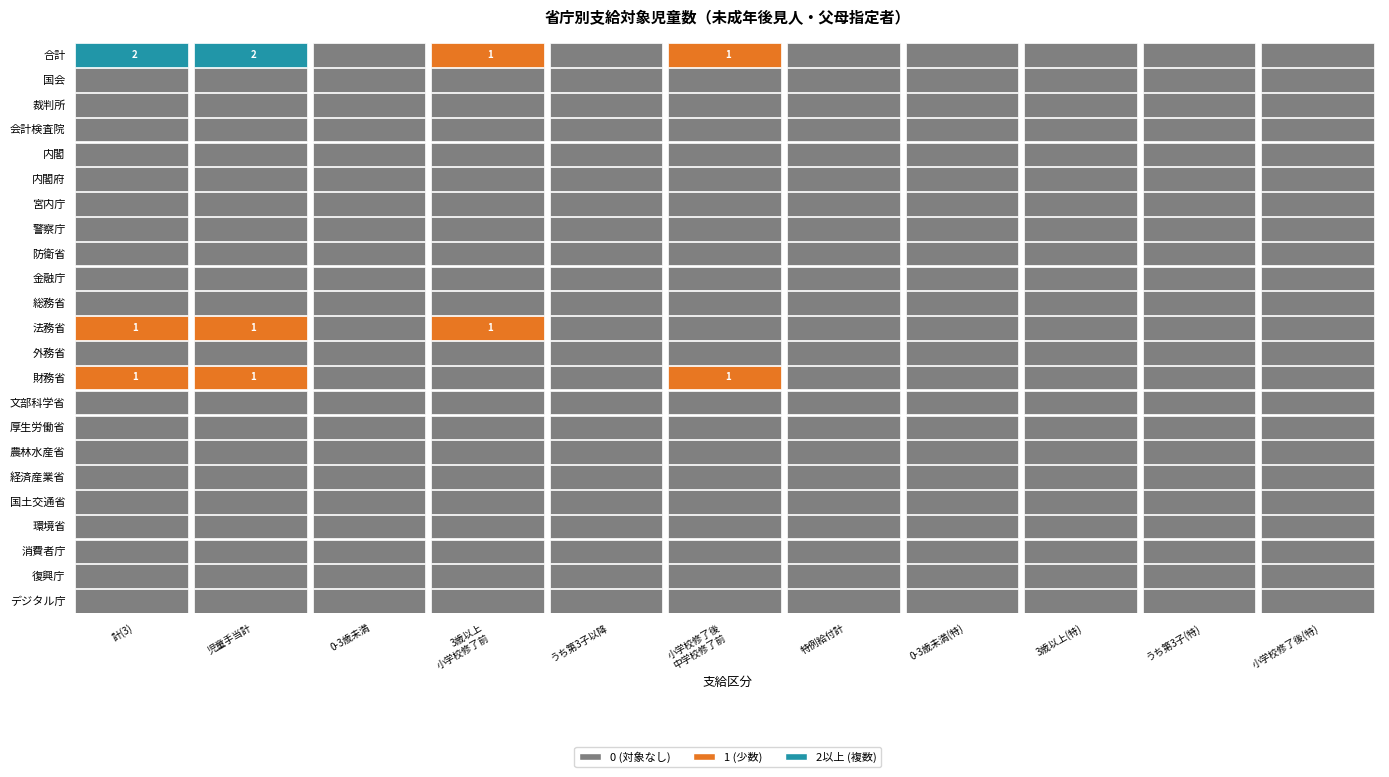

Rank the series by their maximum value, from lowest to highest.

国会, 裁判所, 会計検査院, 内閣, 内閣府, 宮内庁, 警察庁, 防衛省, 金融庁, 総務省, 外務省, 文部科学省, 厚生労働省, 農林水産省, 経済産業省, 国土交通省, 環境省, 消費者庁, 復興庁, デジタル庁, 法務省, 財務省, 合計